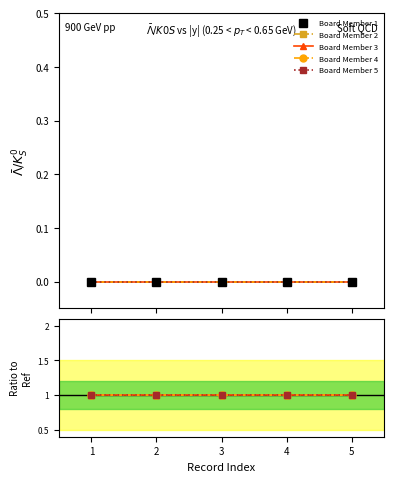

Is it true that Board Member 5 equals 1 at 0?

True